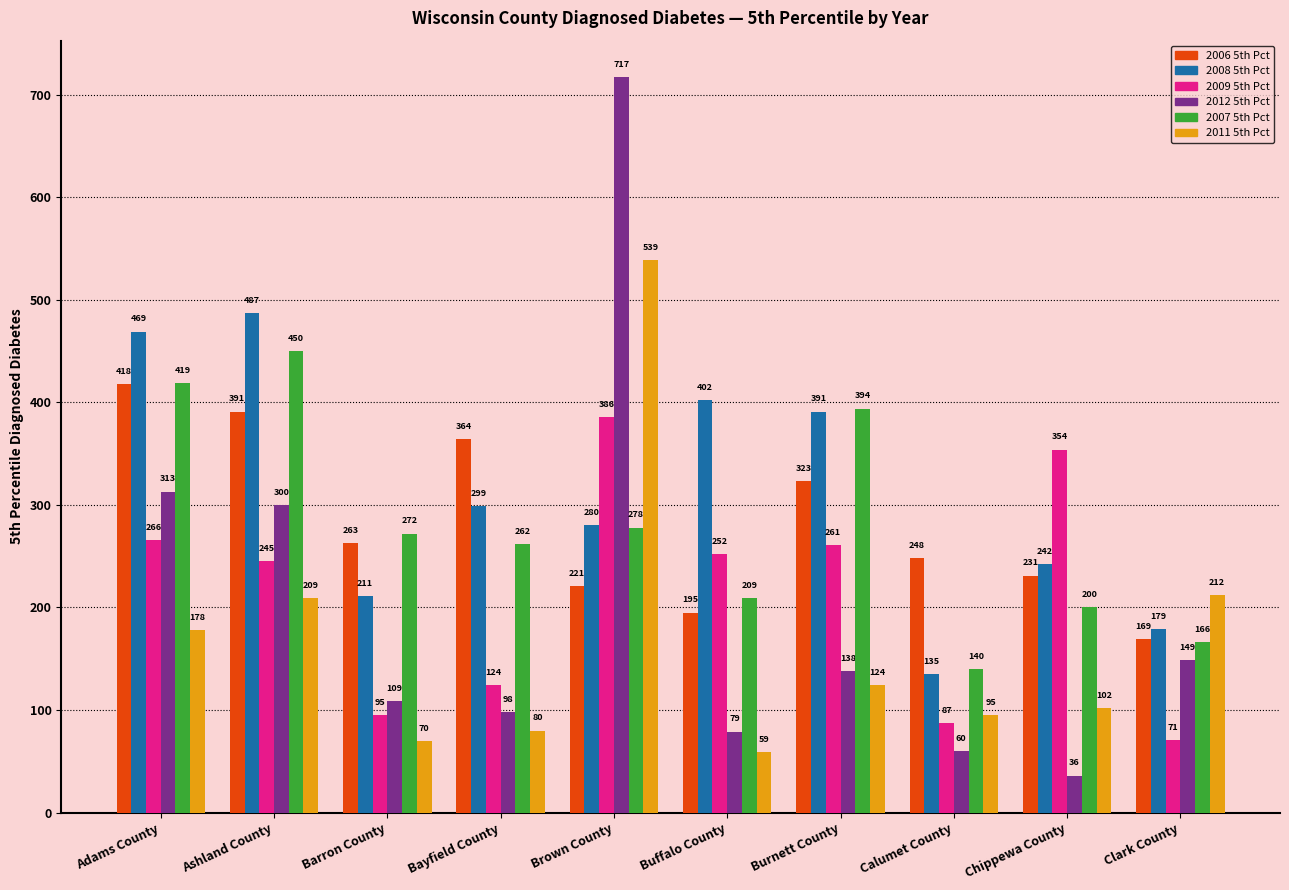

At which category is the sum across all series the highest?

Brown County